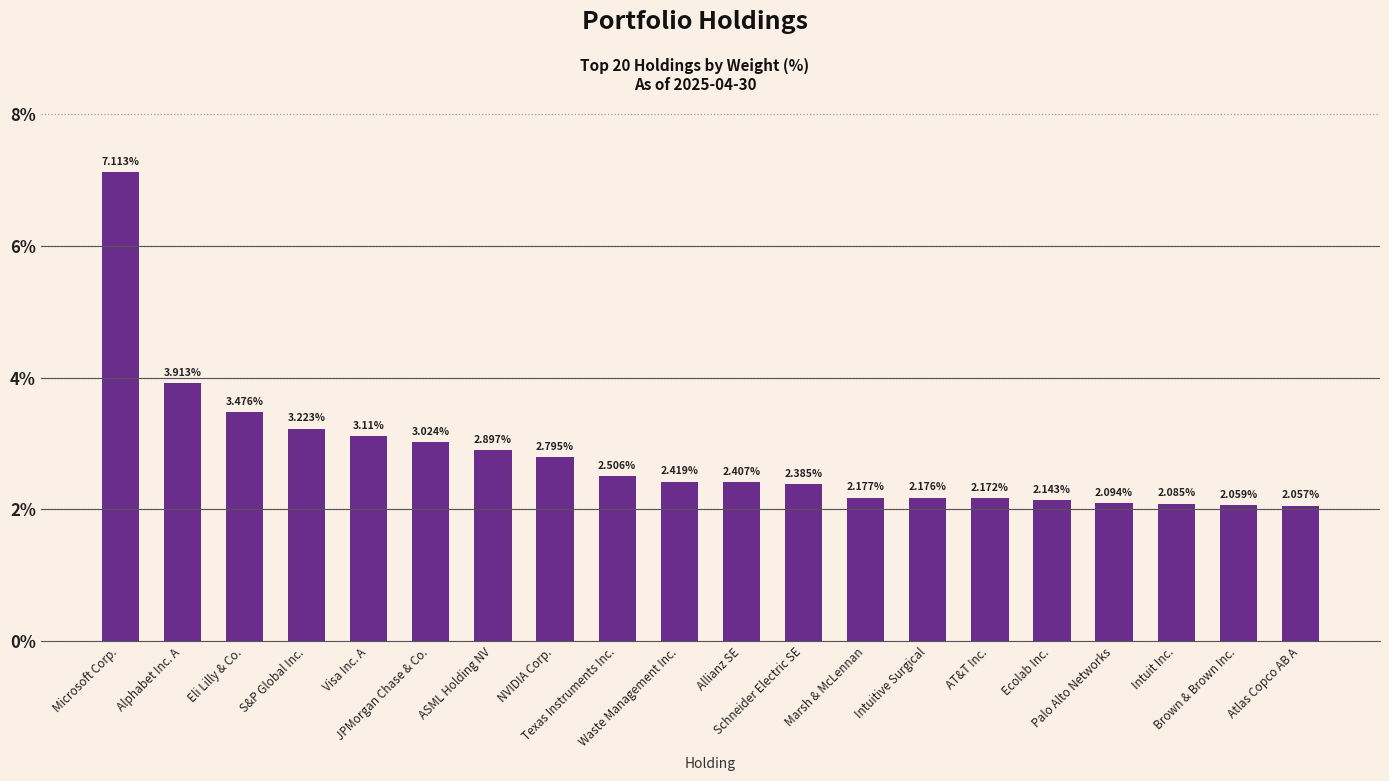

Which label corresponds to the smallest value in the chart?

Atlas Copco AB A